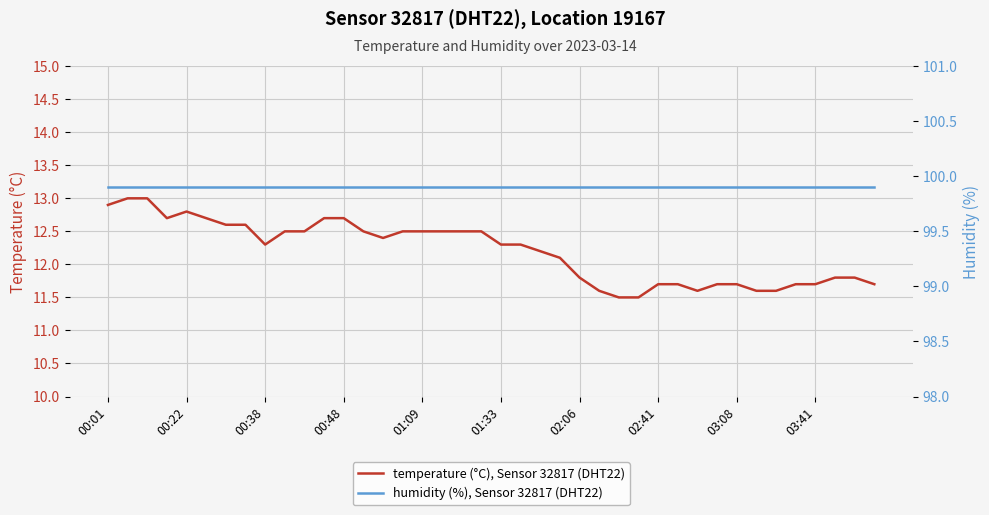

What is the difference between the maximum and minimum values in the temperature (°C), Sensor 32817 (DHT22) series?

1.5